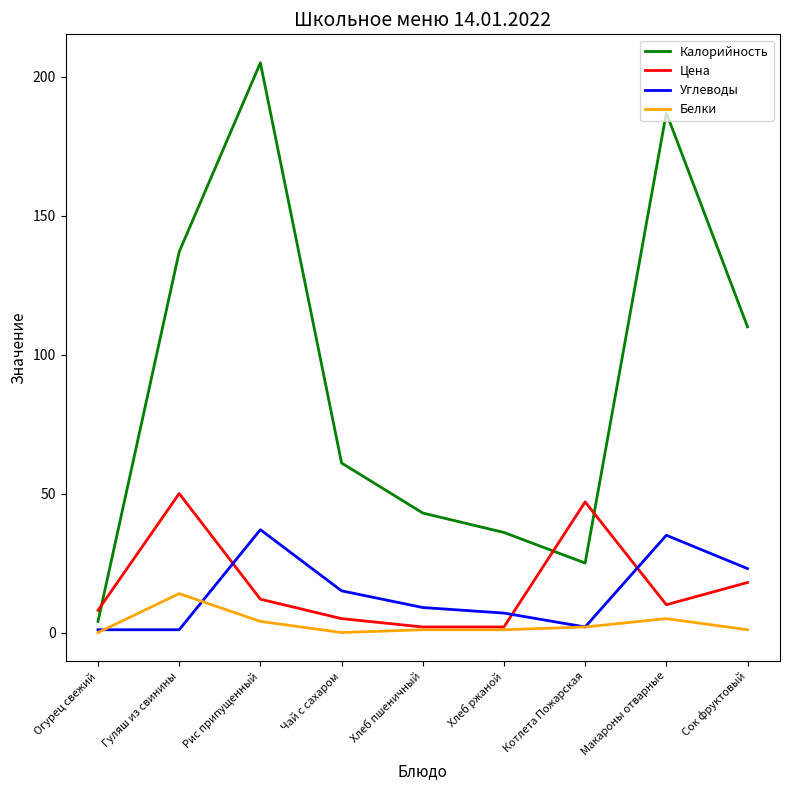

At which category is the sum across all series the highest?

Рис припущенный